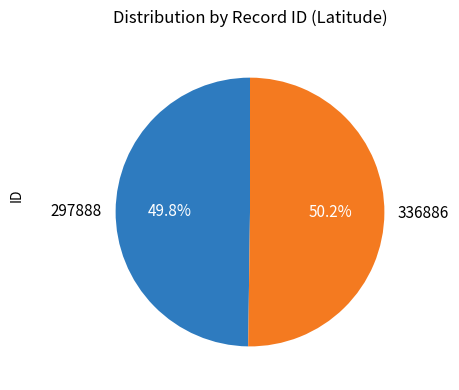

To the nearest percent, what percentage of the pie is 297888?

50%